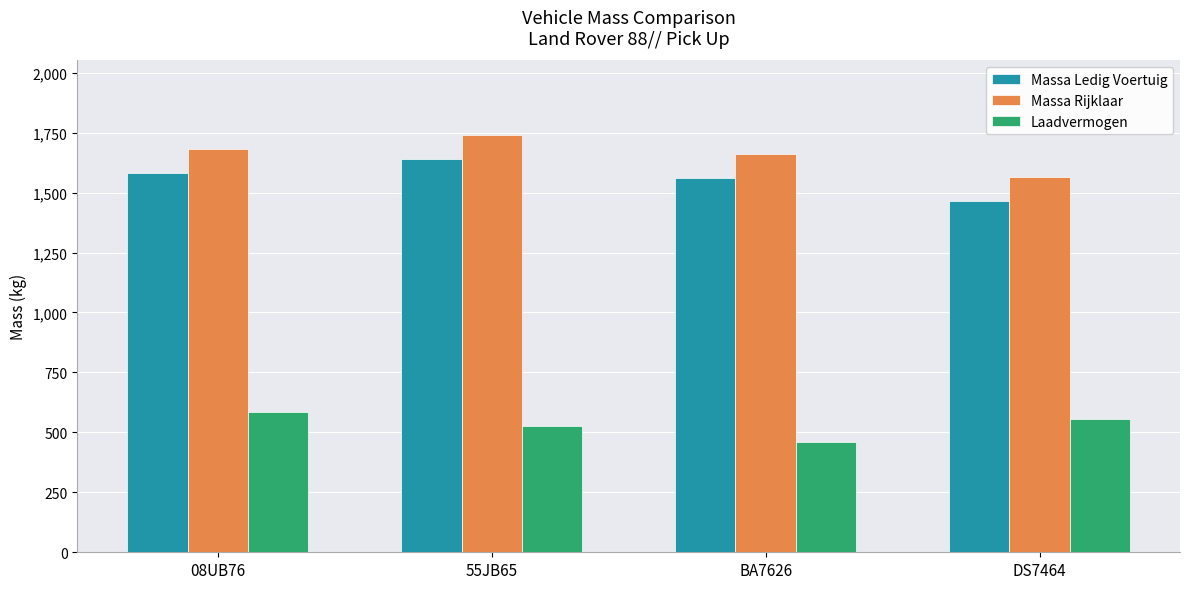

What is the sum of all Massa Ledig Voertuig values?

6243